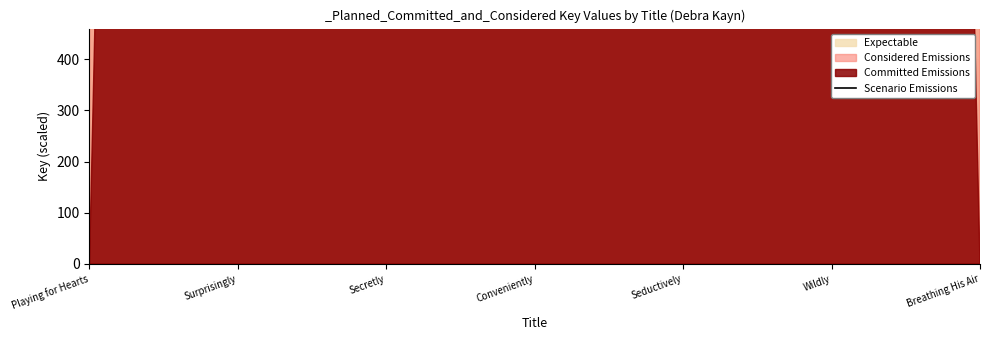

True or false: the data shows 431392.9 at Secretly.

False